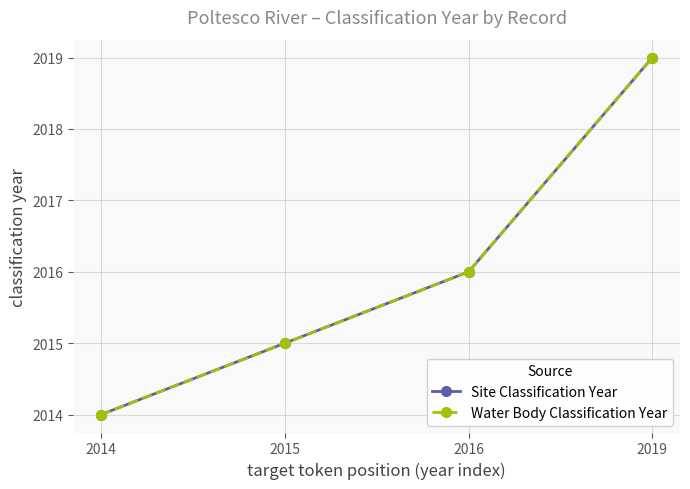

At which label does Site Classification Year reach its minimum?

2014